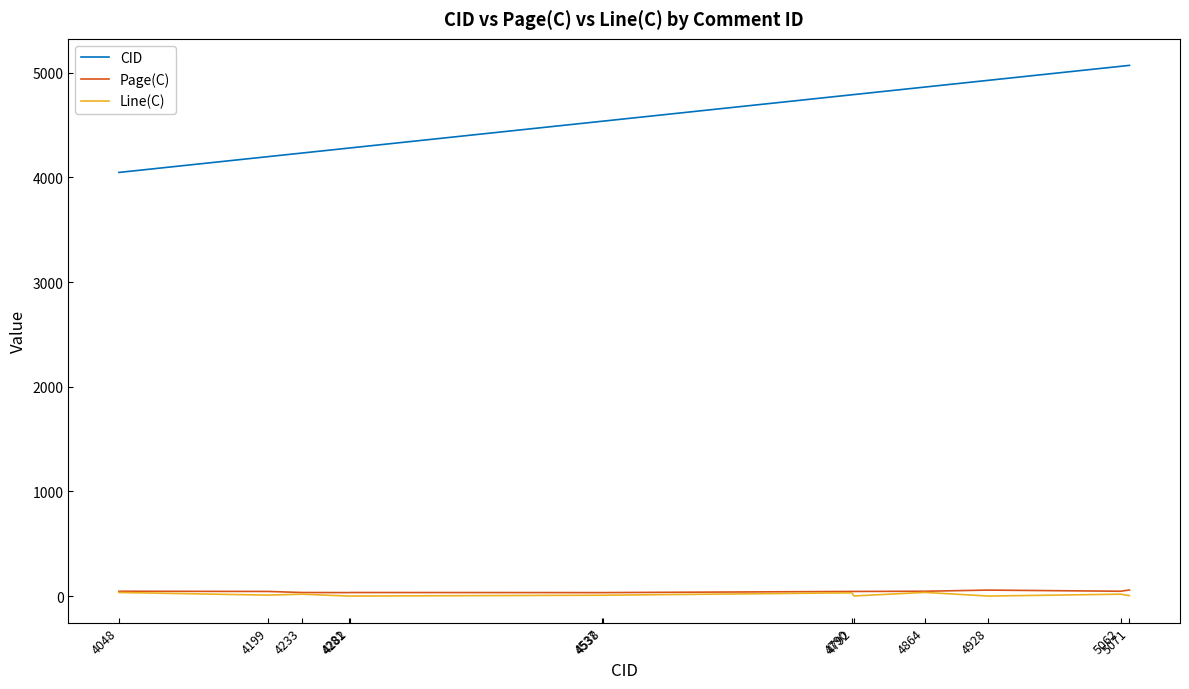

Which series has the widest spread of values?

CID